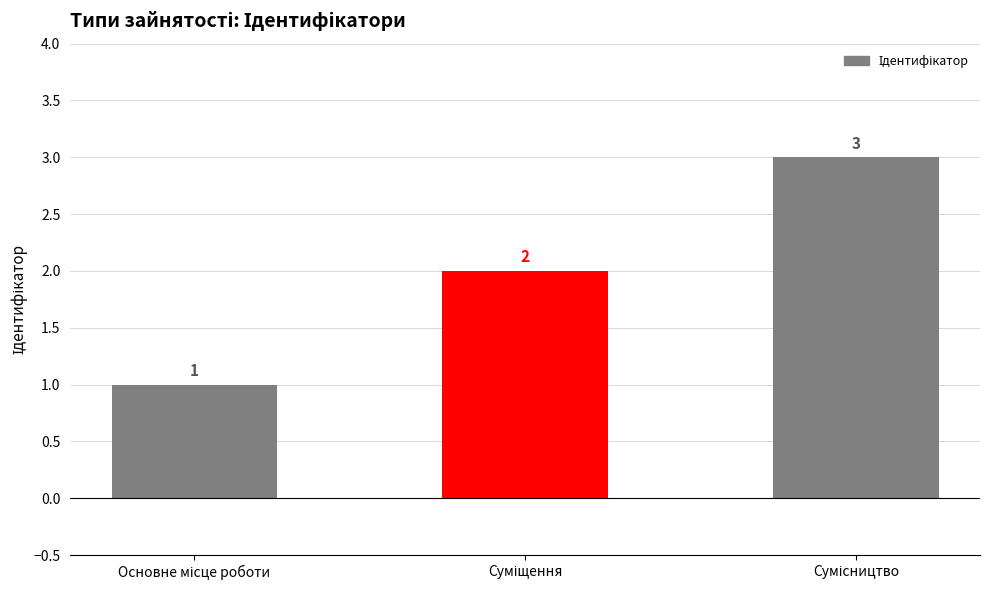

Are the bars grouped side by side (vs. stacked)?

No